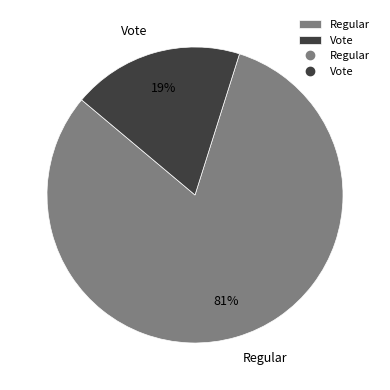

Rank the categories by value from highest to lowest.

Regular, Vote